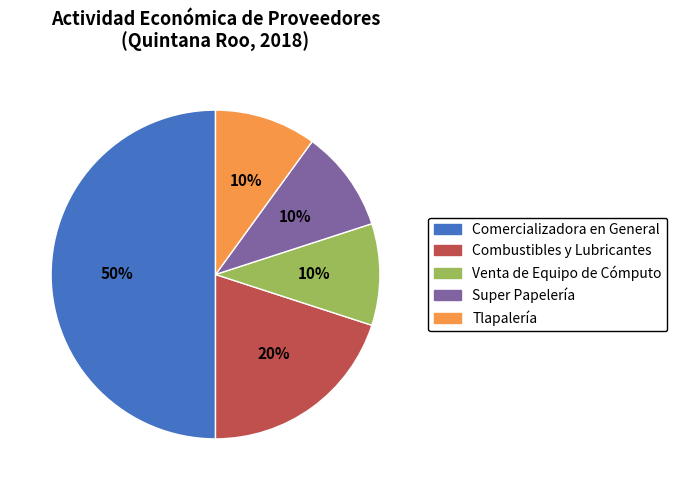

To the nearest percent, what is the combined percentage of Combustibles y Lubricantes and Comercializadora en General?

70%